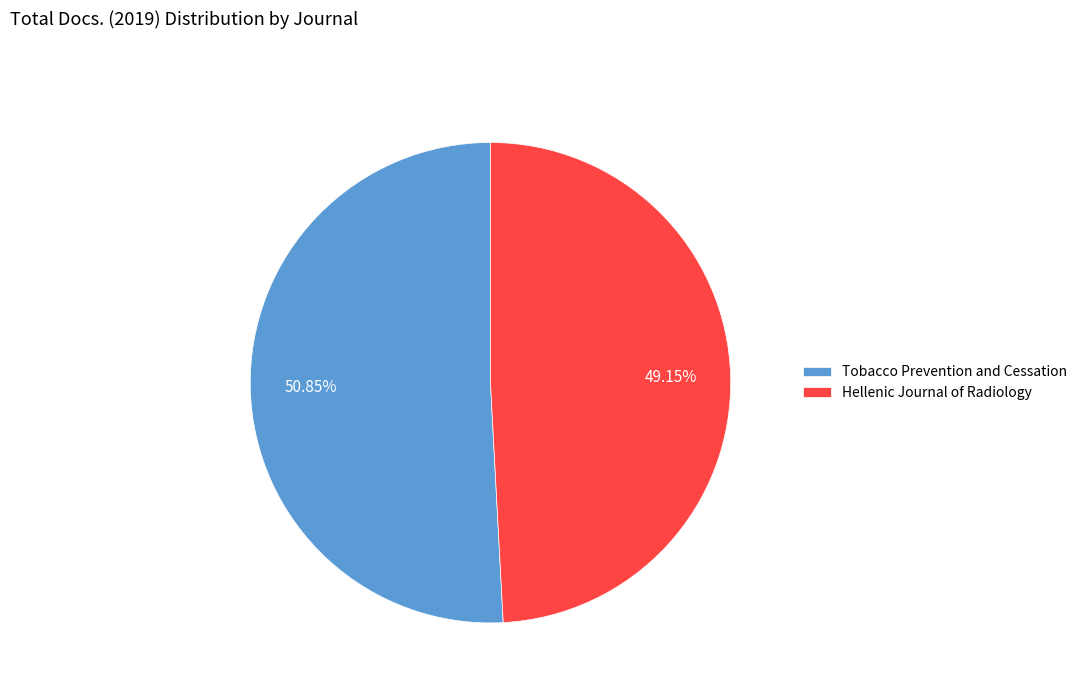

Between Tobacco Prevention and Cessation and Hellenic Journal of Radiology, which is larger?

Tobacco Prevention and Cessation